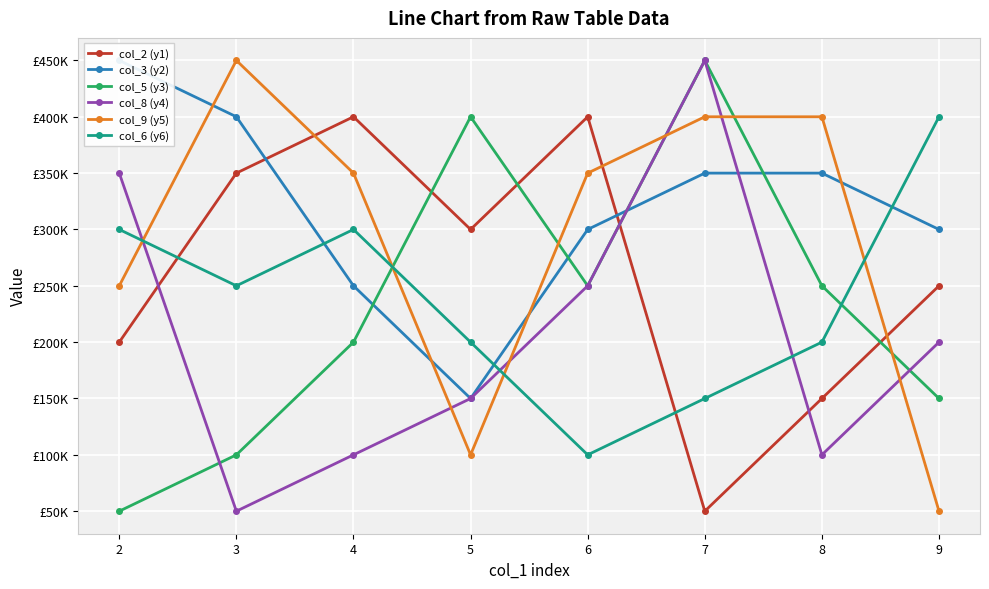

True or false: col_8 (y4) and col_5 (y3) intersect in this chart.

True